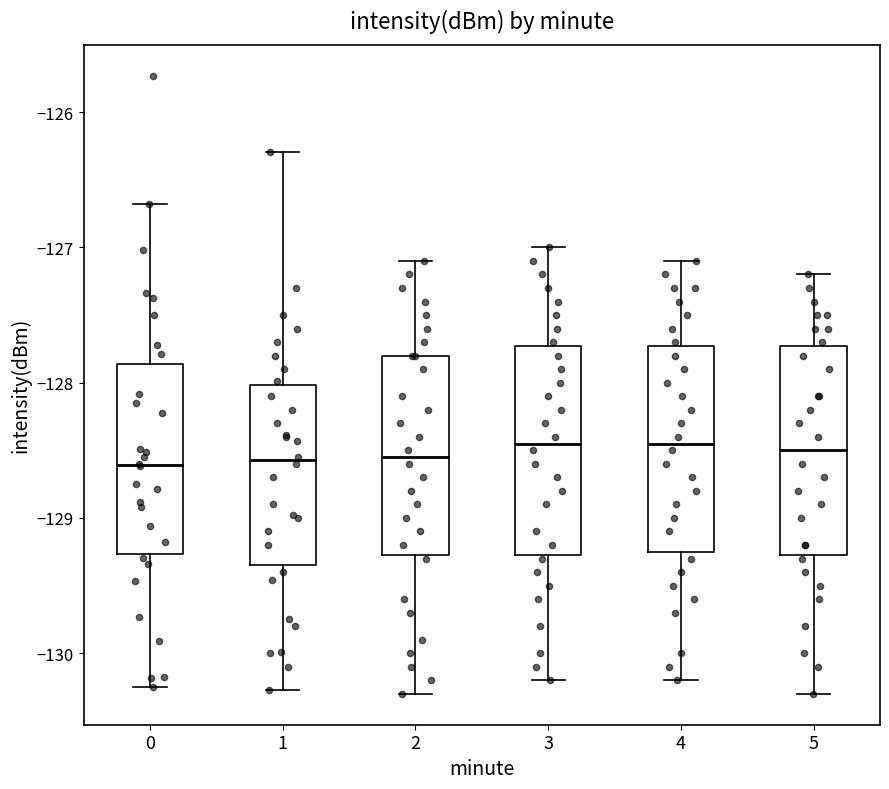

Where is the upper edge of the box at x = 5 on the y-axis? The values are not printed on the chart, so give them approximately, as read against the axis.

-127.7